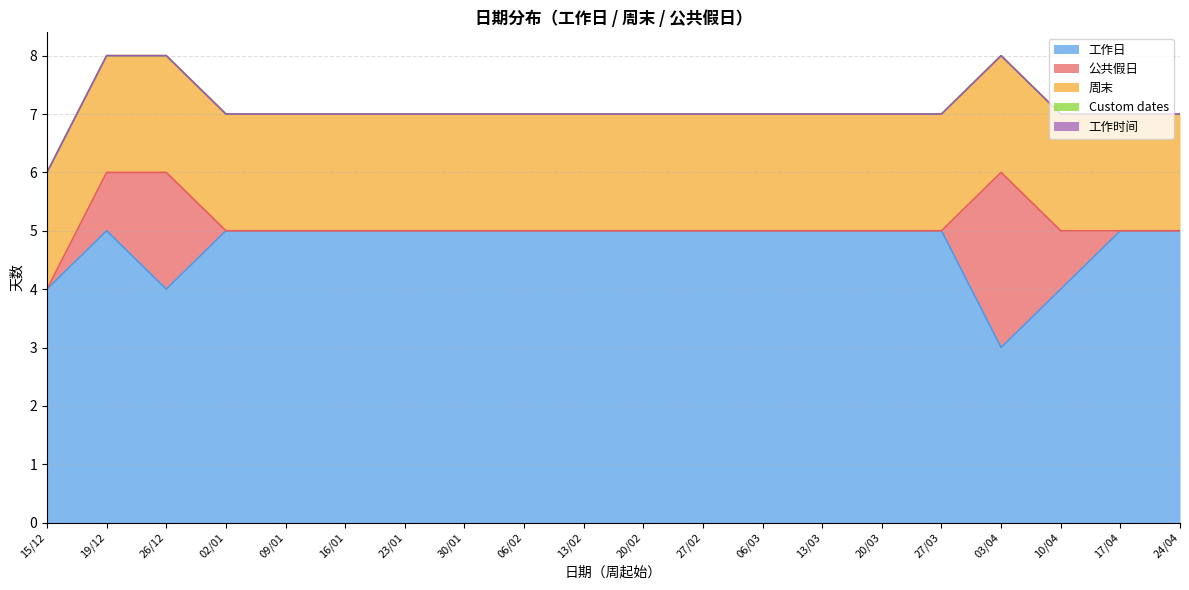

True or false: 周末 and 工作时间 intersect in this chart.

False